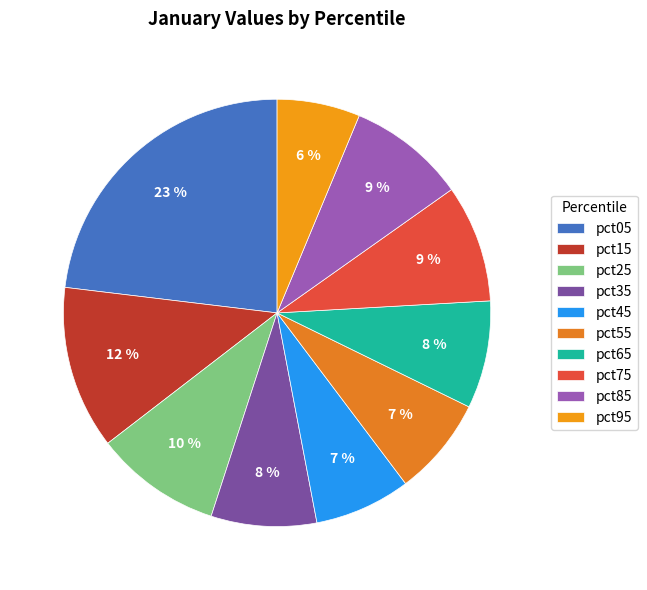

How much of the chart is everything except pct15?

87.6%